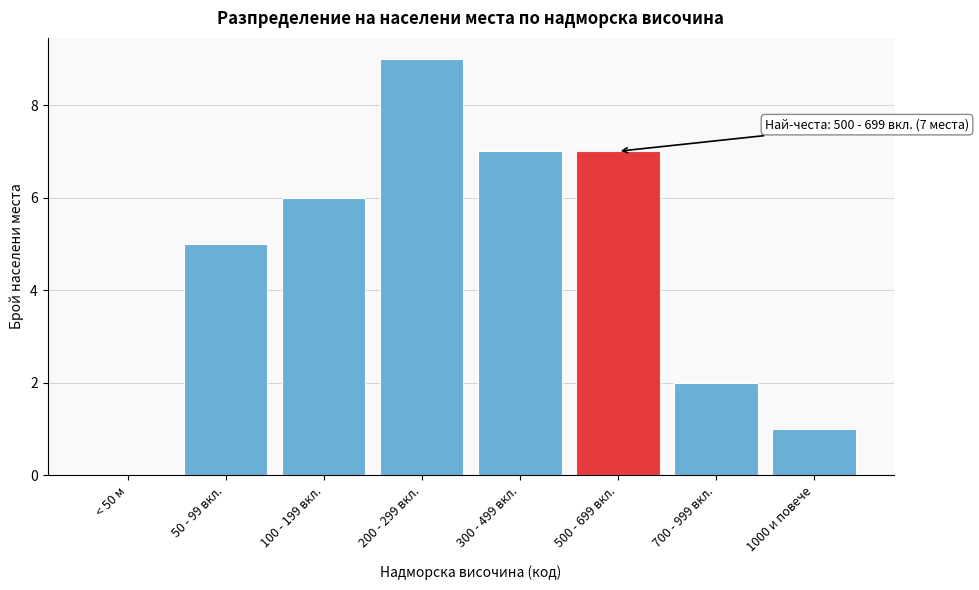

Reading left to right, transcribe all the data shown in this chart.

< 50 м=0	50 - 99 вкл.=5	100 - 199 вкл.=6	200 - 299 вкл.=9	300 - 499 вкл.=7	500 - 699 вкл.=7	700 - 999 вкл.=2	1000 и повече=1